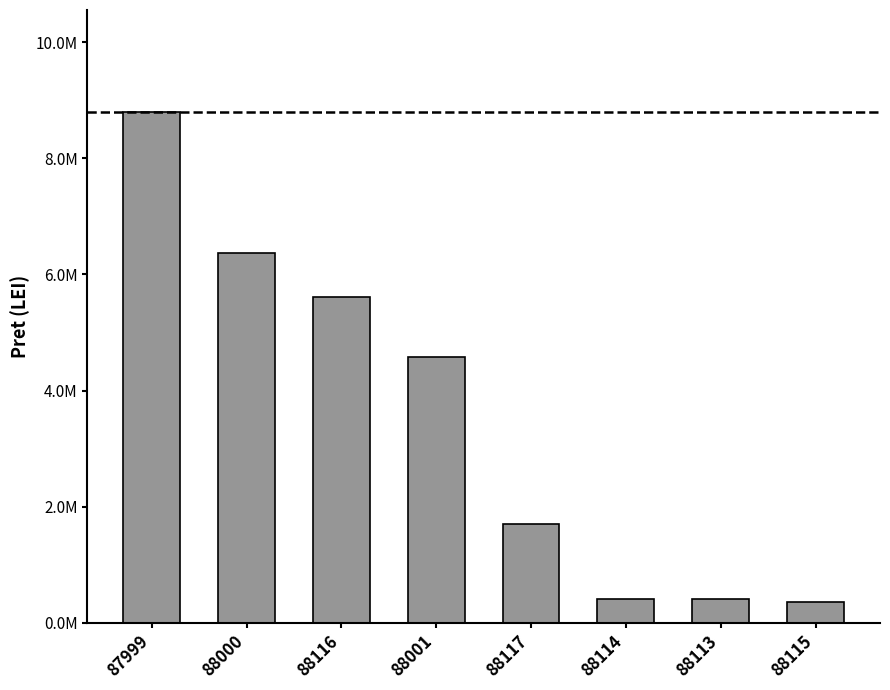

The chart shows a value of 8795600 at 87999. True or false?

True